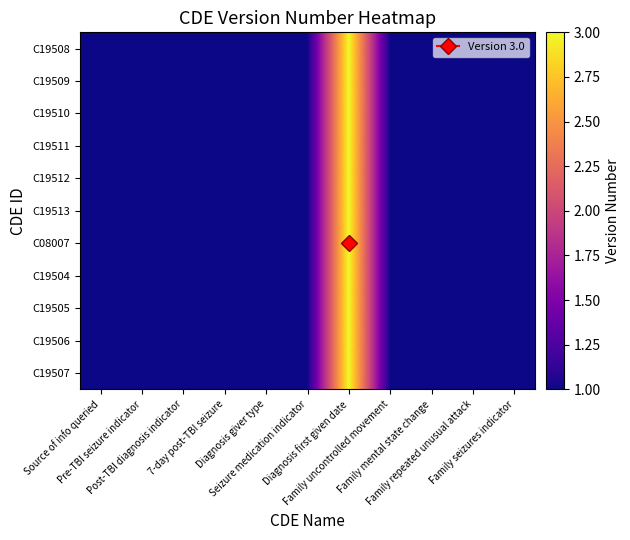

What is the total value across all series at Family mental state change?

11